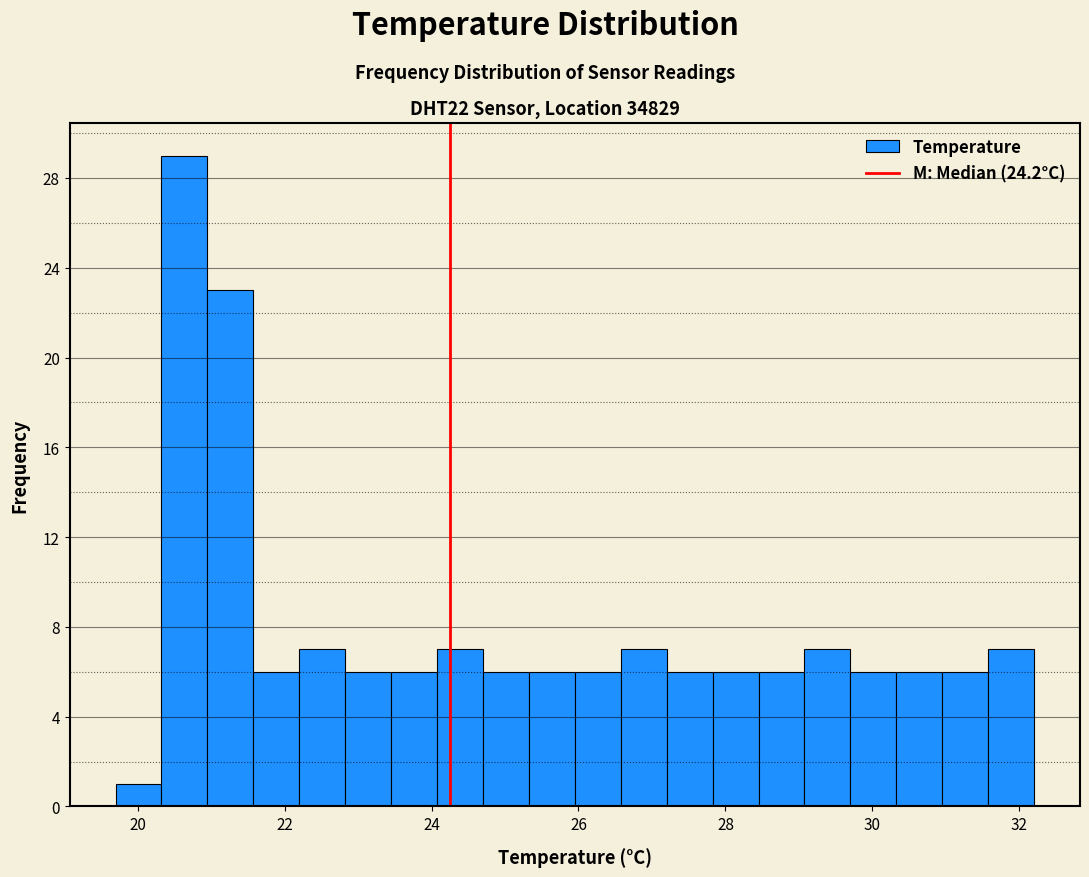

Read against the x-axis, roughly where is the centre of the tallest bar?

20.6